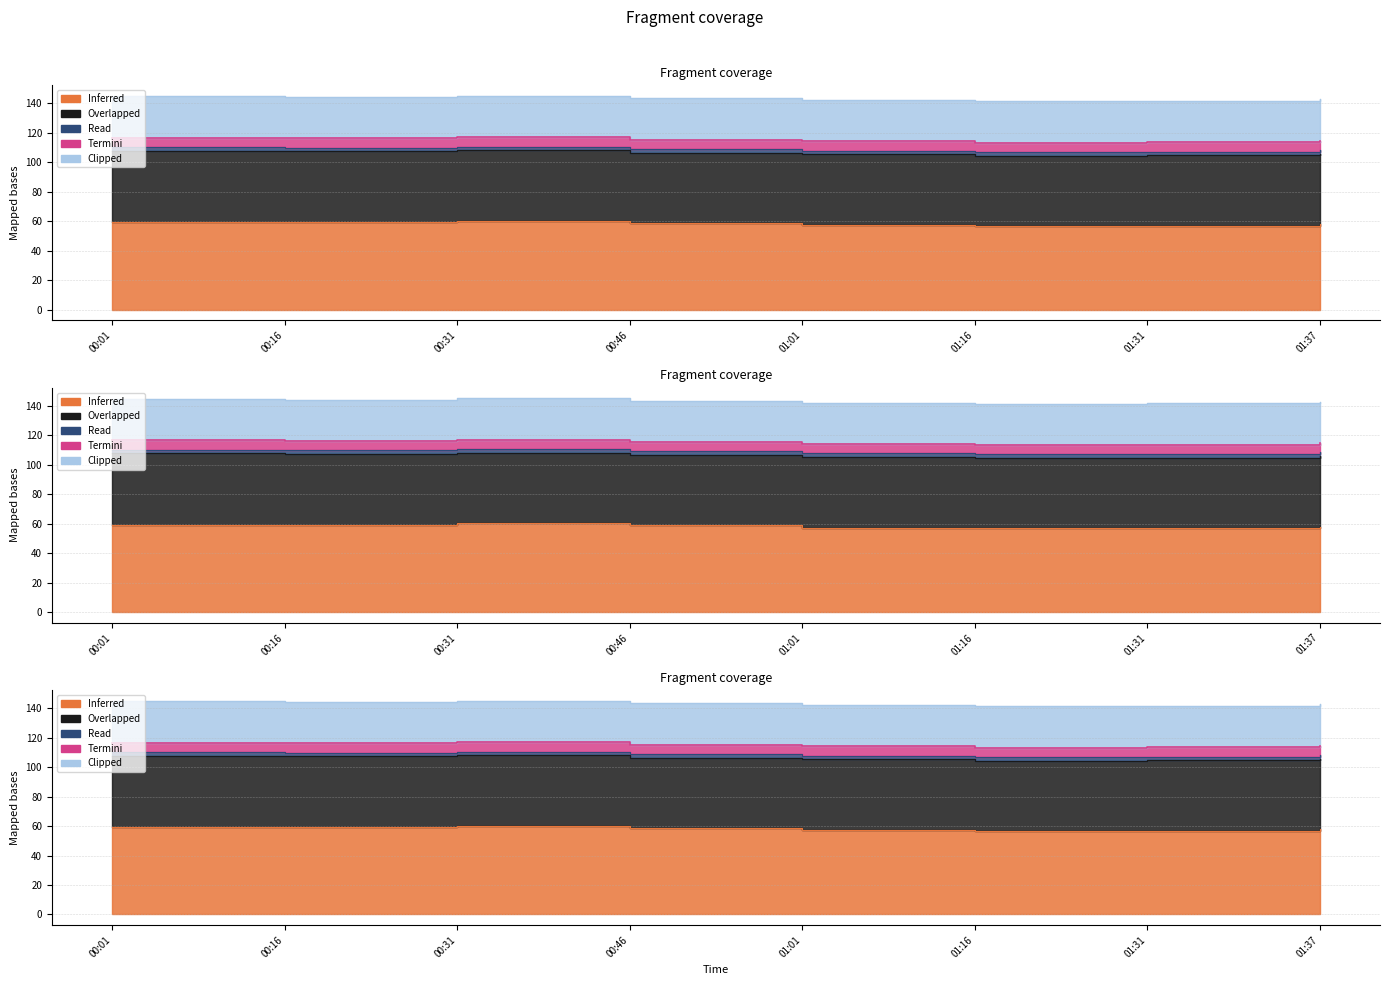

True or false: Min_cycle has more than 2 interior local peaks.

False